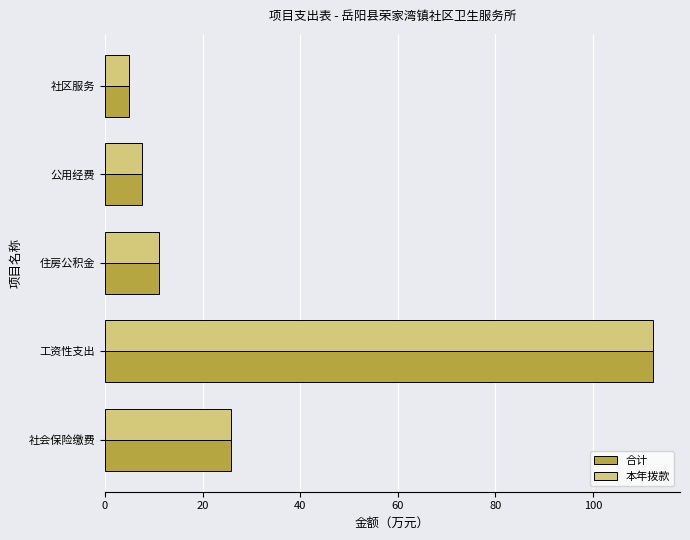

True or false: 合计 has a value of 7.6 at 公用经费.

True